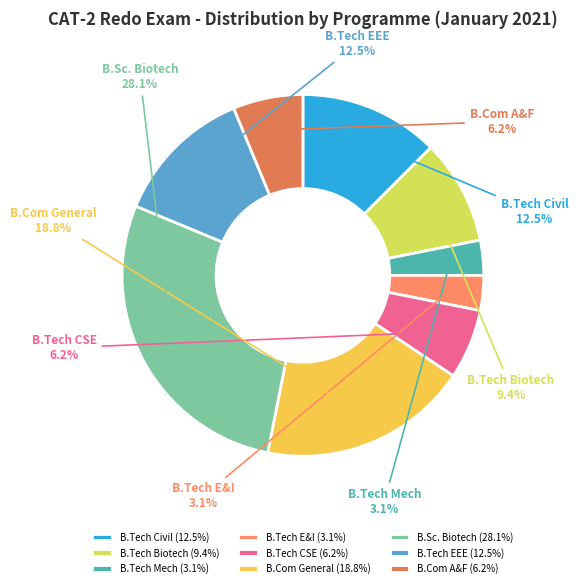

To the nearest percent, what portion does B.Com A&F represent?

6%